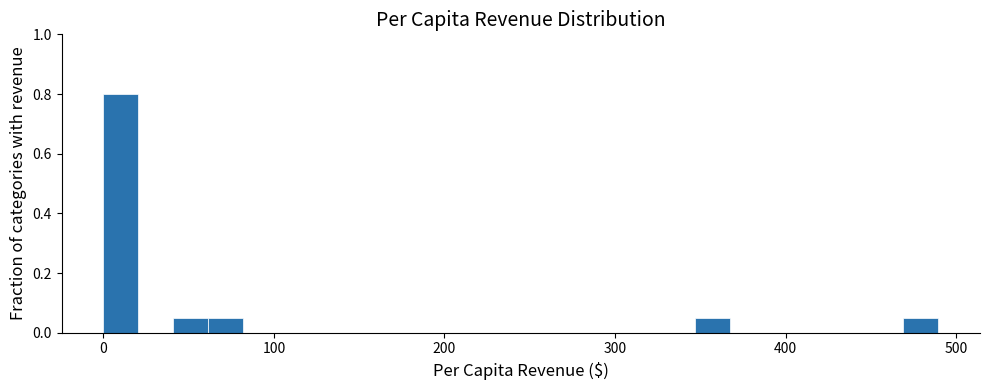

Around what value on the x-axis is the tallest bar? Give the approximate position of its centre, as read against the axis.

10